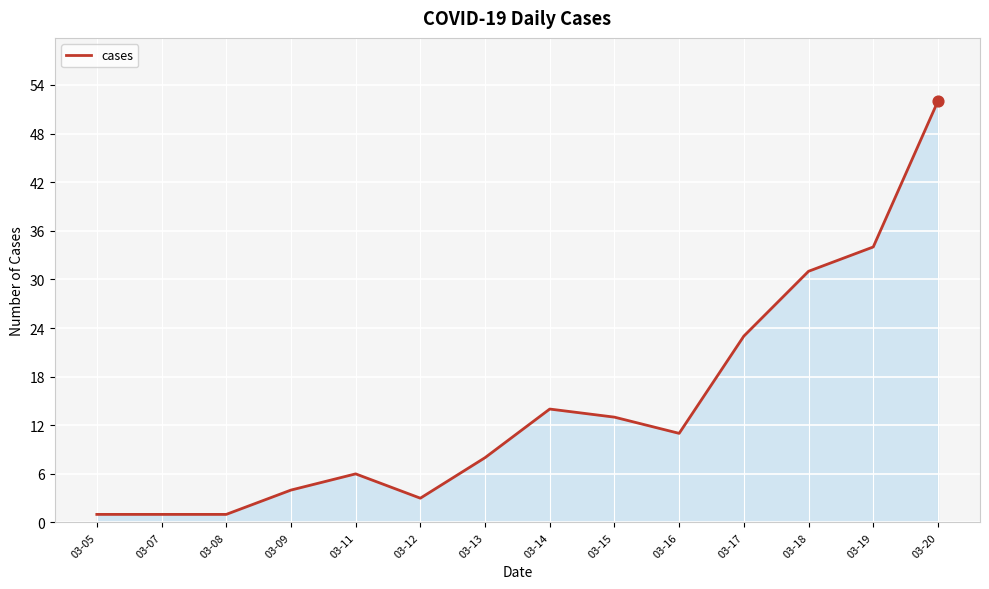

What is the ratio of the value at 03-09 to the value at 03-13?

0.5